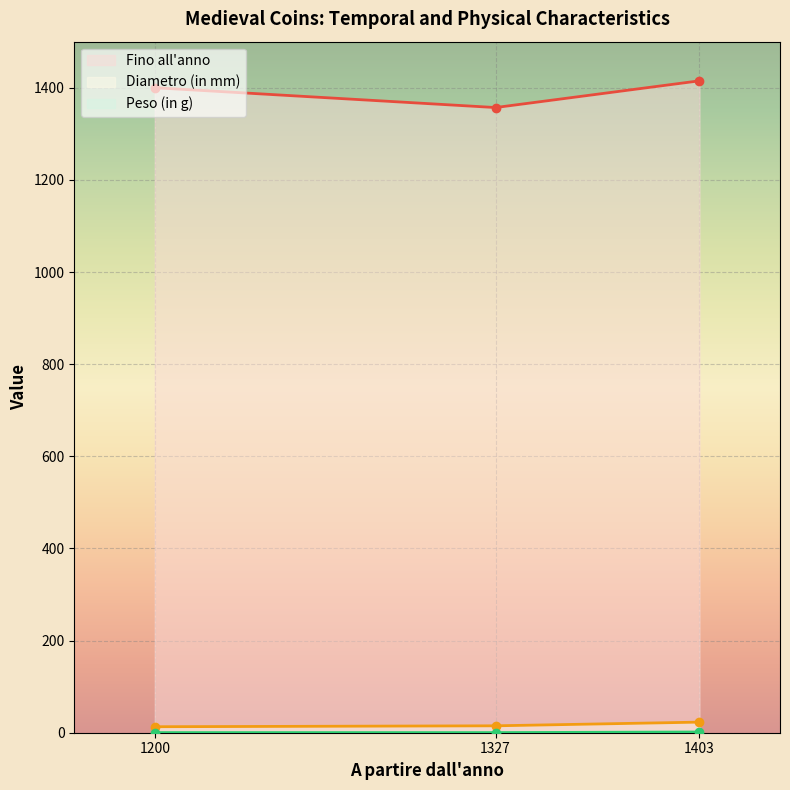

The Diametro (in mm) series shows 15.0 at 1327. True or false?

True